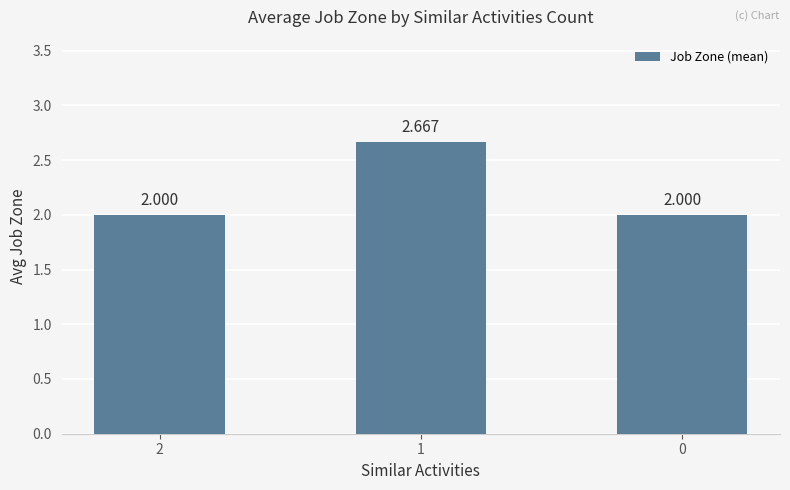

List the labels in order of value, largest first.

1, 2, 0